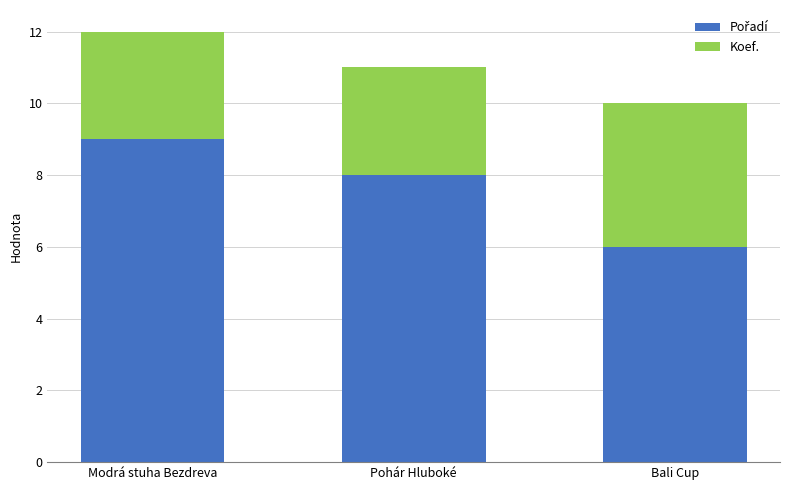

At which category is the sum across all series the highest?

Modrá stuha Bezdreva